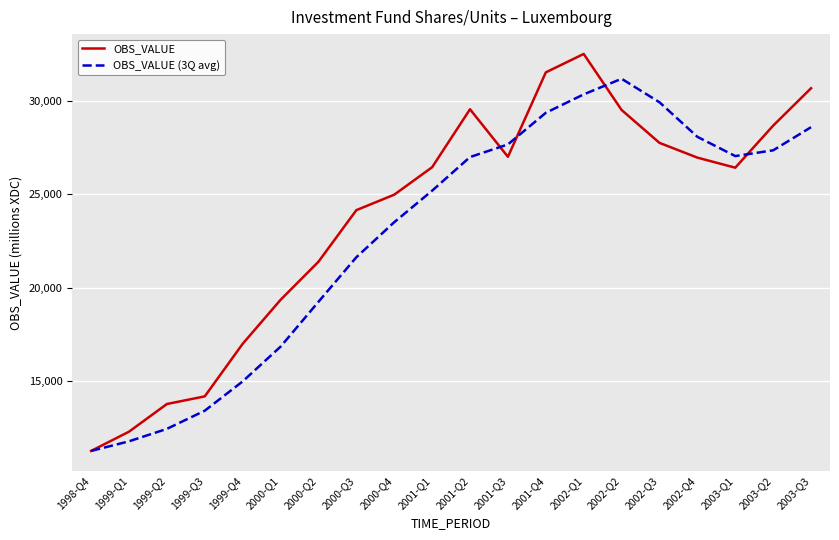

At 2002-Q2, list the series in order from smallest to largest.

OBS_VALUE, OBS_VALUE (3Q avg)